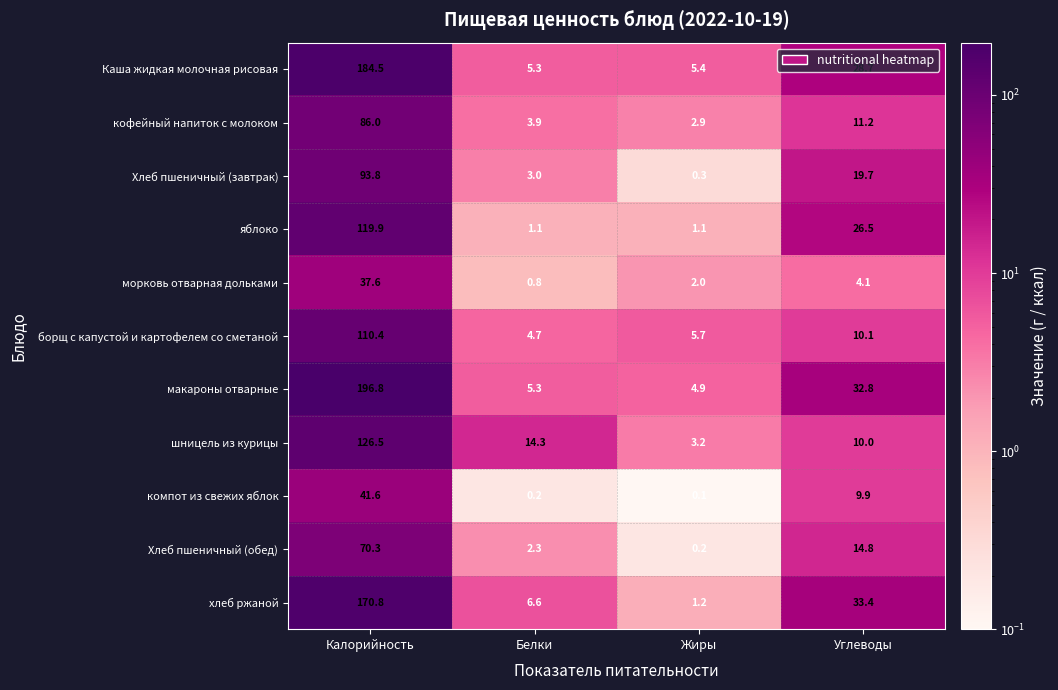

Which series has the largest total across all categories?

макароны отварные